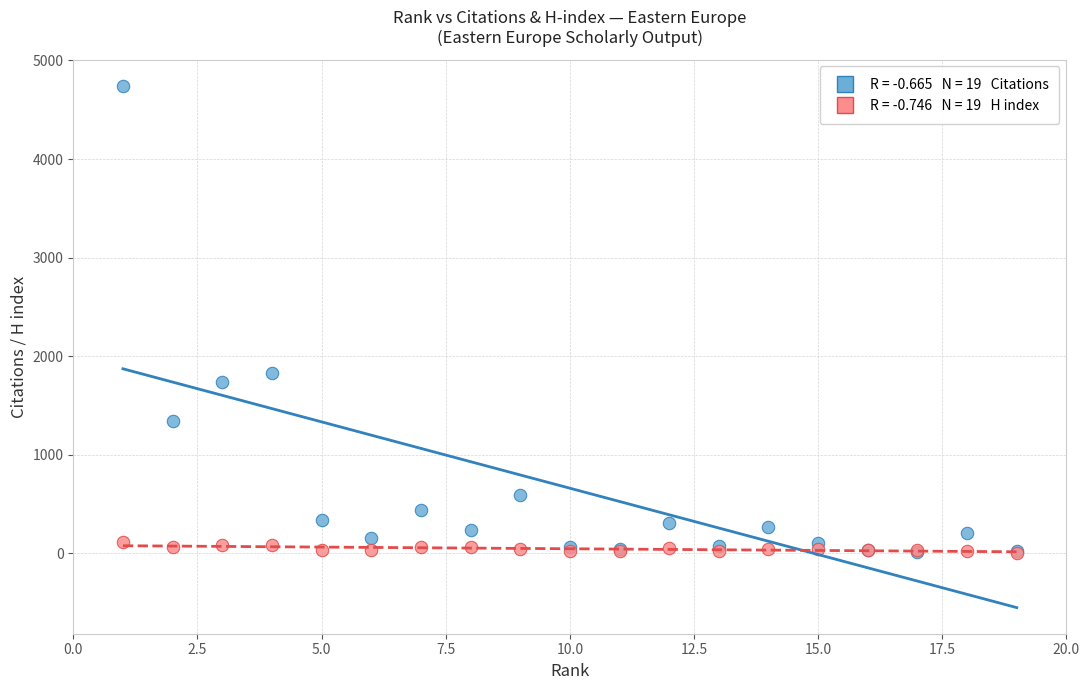

Across all series, what Y value is closest to 2376?

1829